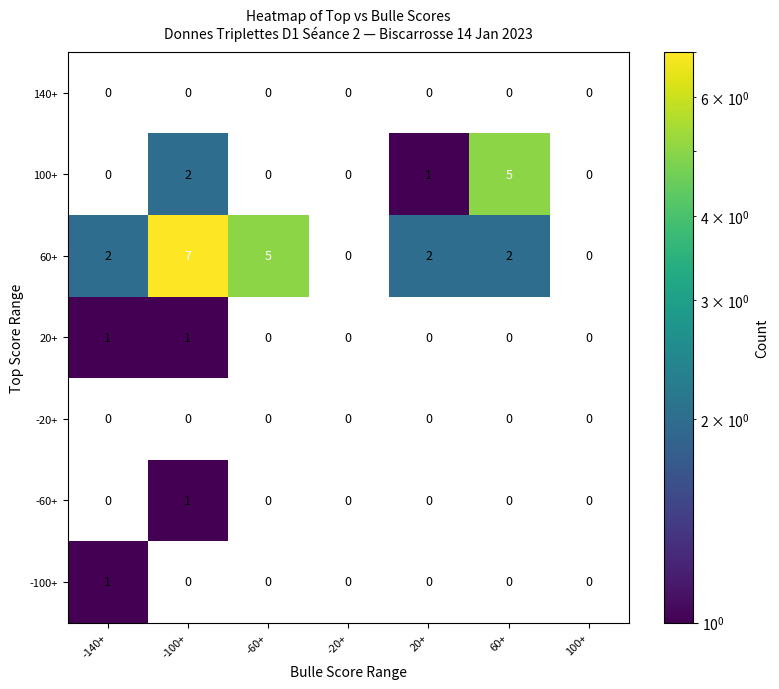

True or false: -60+ has a value of -1 at -60+.

False